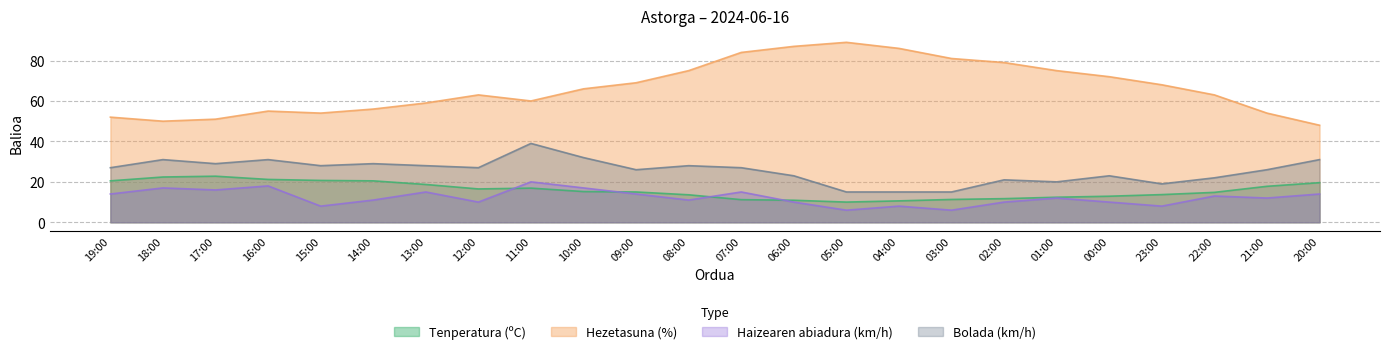

Is it true that Haizearen abiadura (km/h) equals 12.0 at 01:00?

True